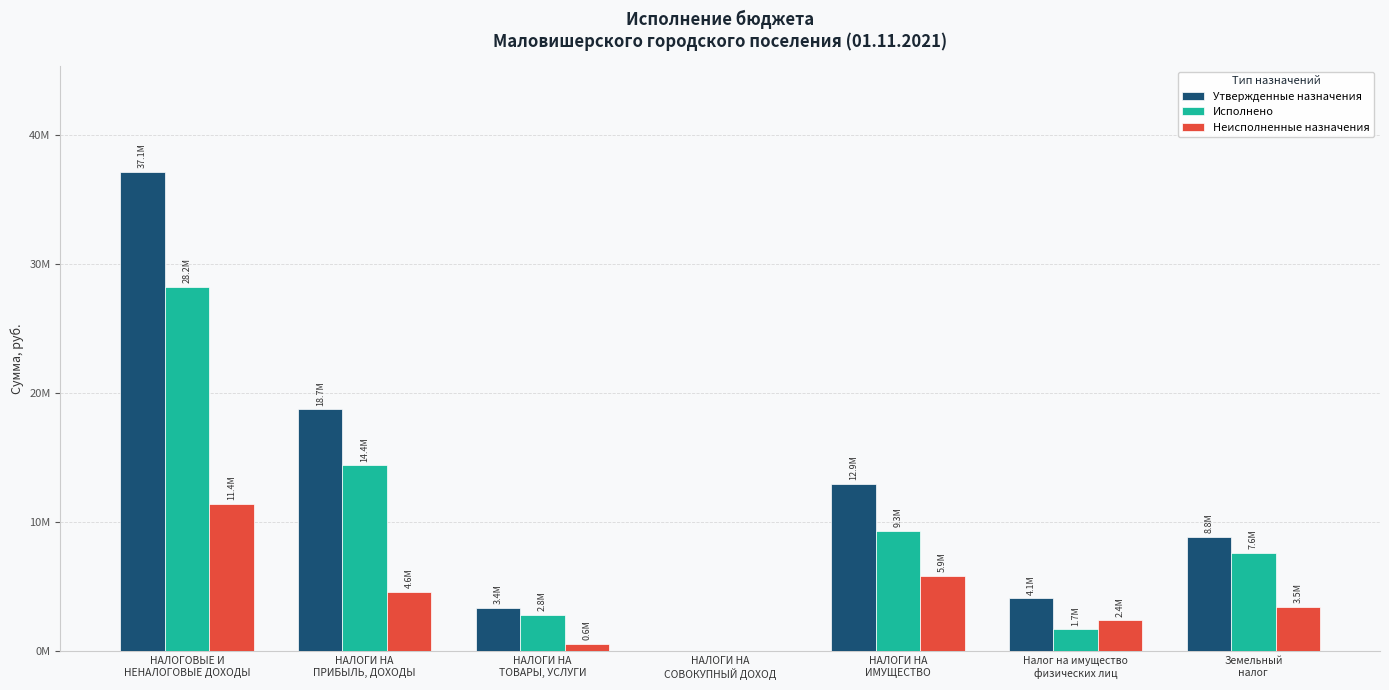

Are the bars horizontal?

No